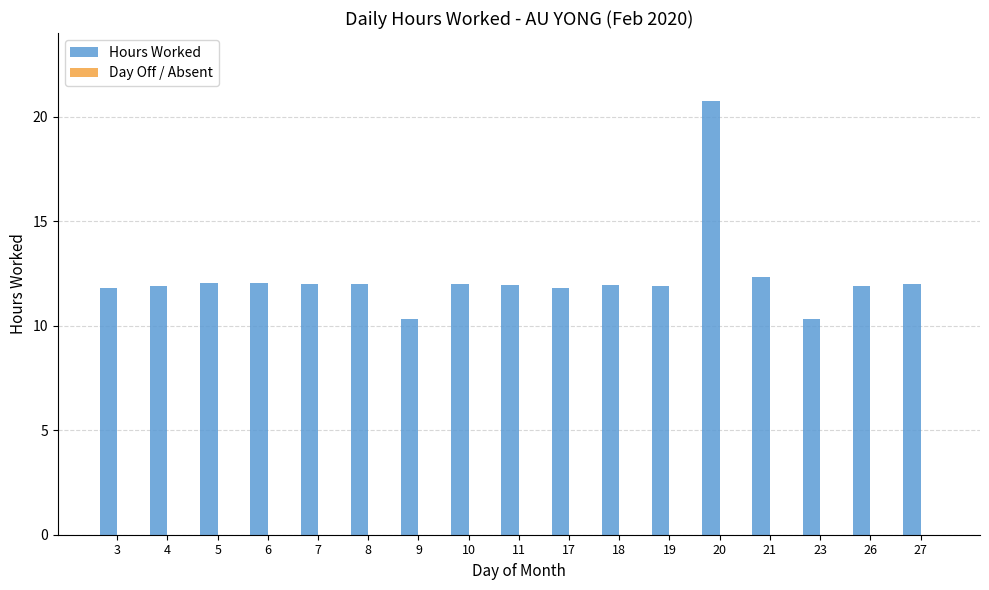

What is the ratio of the value at 11 to the value at 19?

1.0